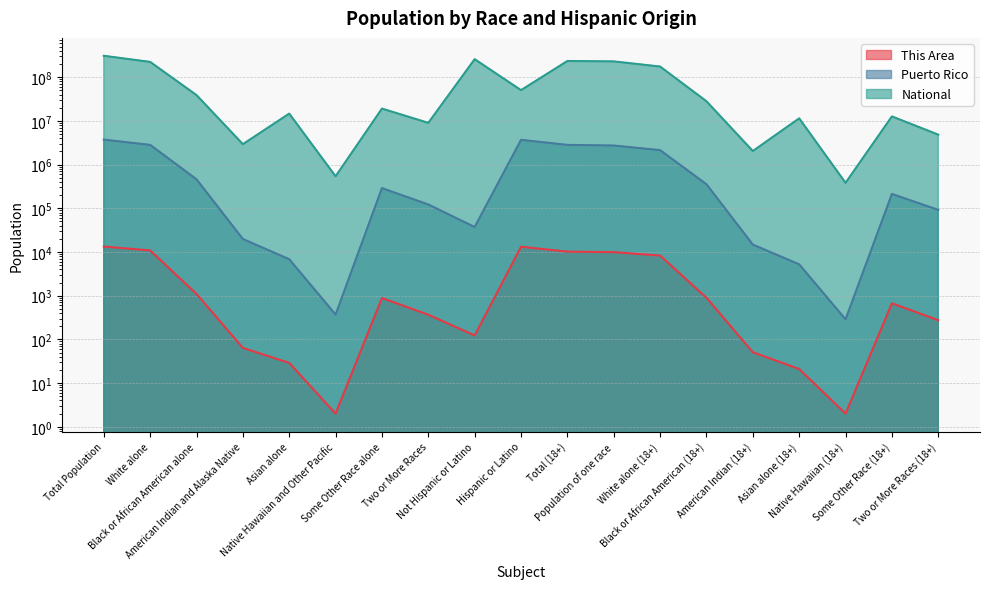

What is the sum of the Puerto Rico values at Asian alone (18+) and American Indian and Alaska Native?

25064